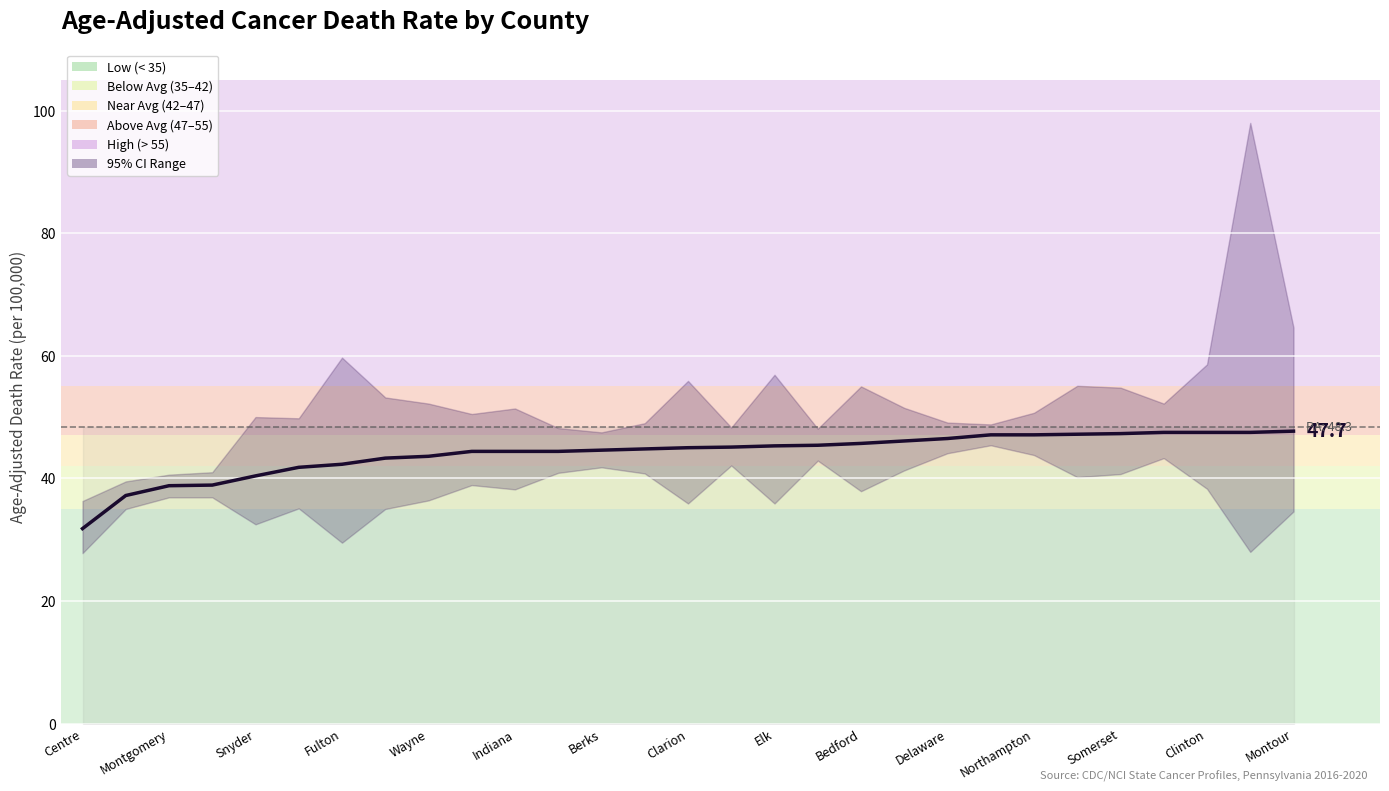

How many lines are shown in the chart?

1